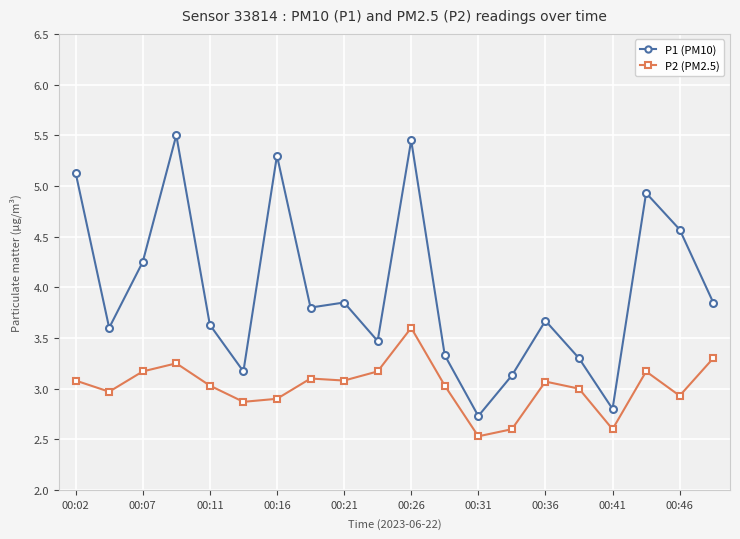

Rank the series by their average value, from highest to lowest.

P1 (PM10), P2 (PM2.5)